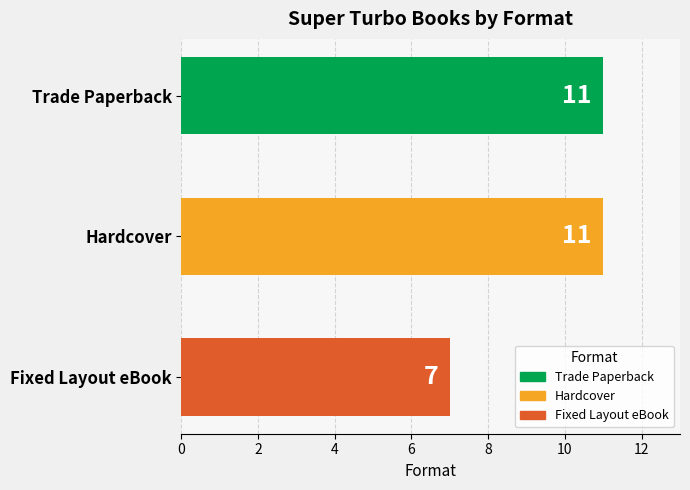

Which has a higher value, Trade Paperback or Fixed Layout eBook?

Trade Paperback